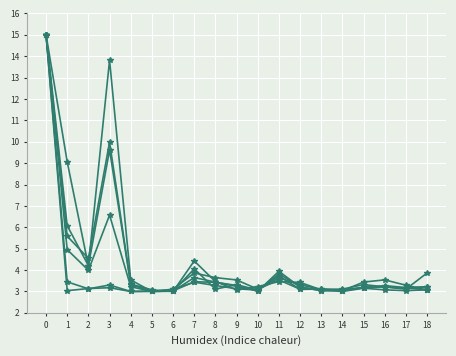

How many distinct data groups are displayed?

6